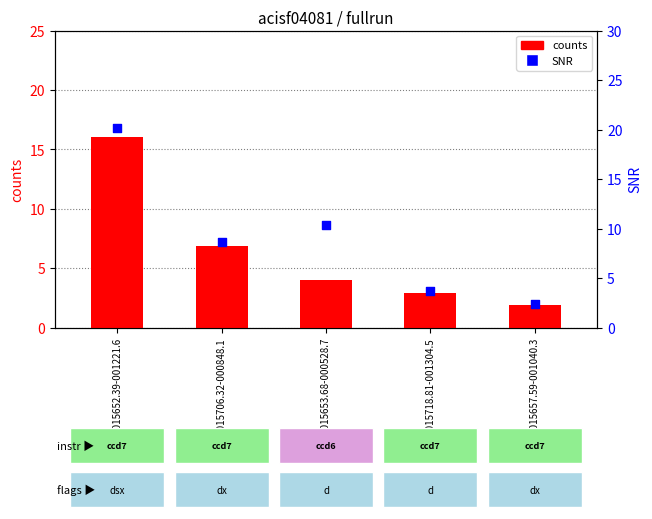

What are all the series names shown in the legend?

counts, SNR